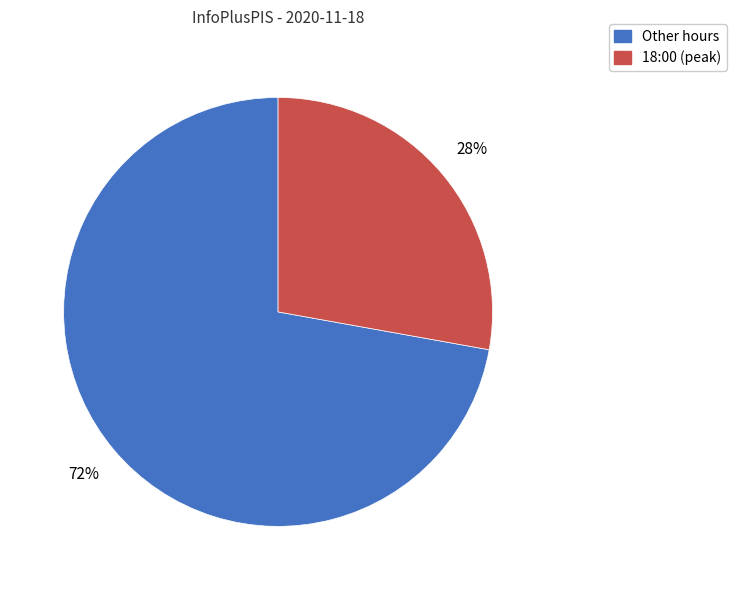

Is the sum of Other hours and 18:00 (peak) greater than half?

Yes